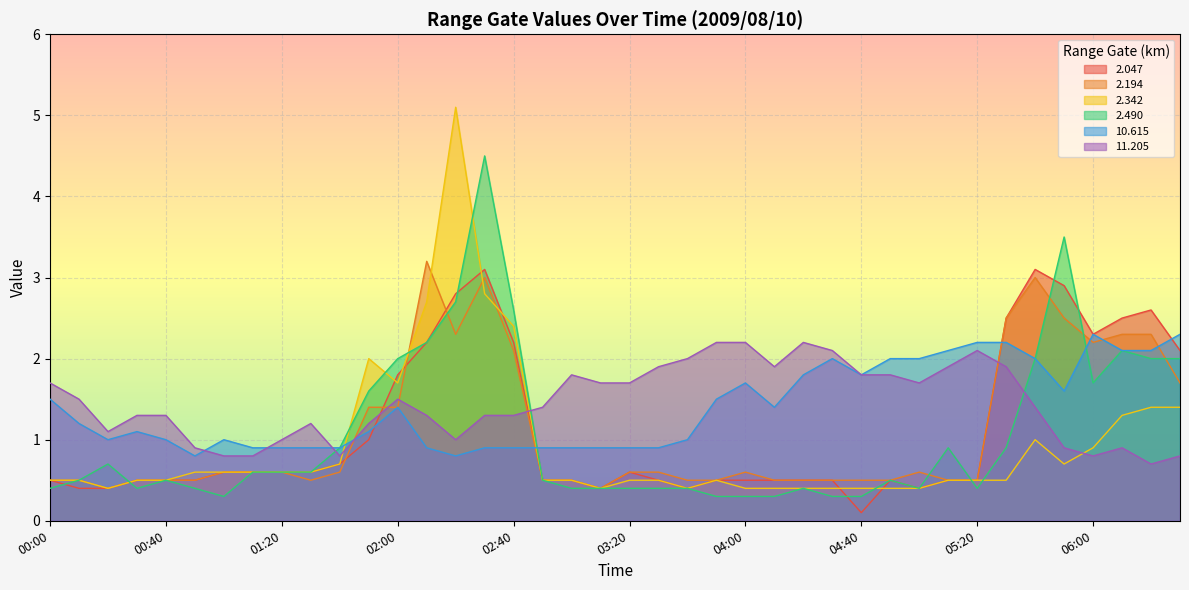

Which category has the lowest value across all series?

04:40